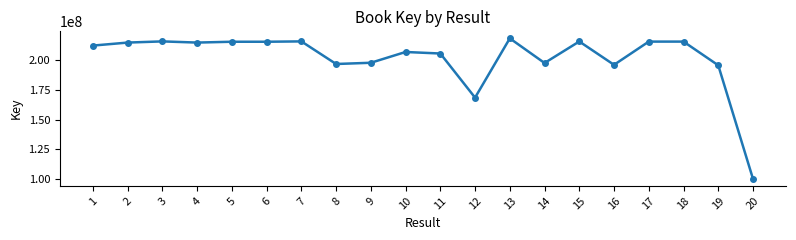

Where is the data nearest to the value 159208898?

12